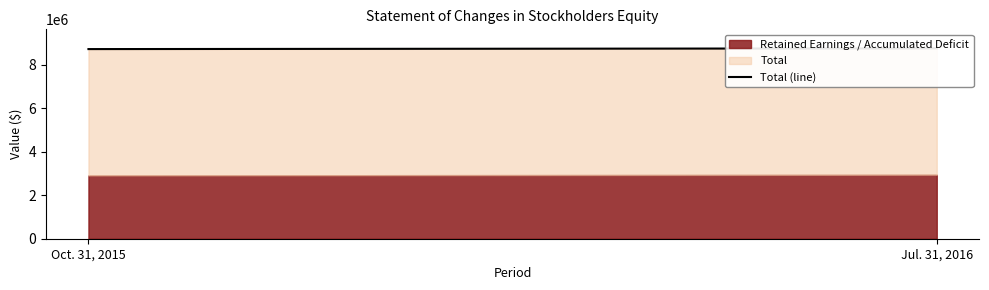

Which category has the highest value across all series?

Jul. 31, 2016